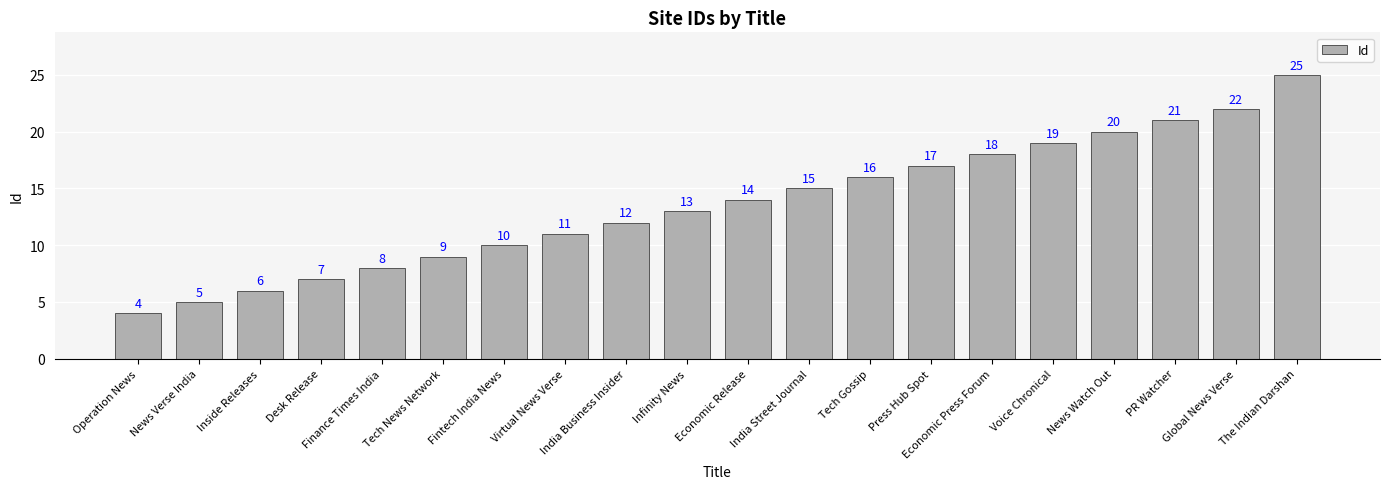

What value does the data have at Finance Times India?

8